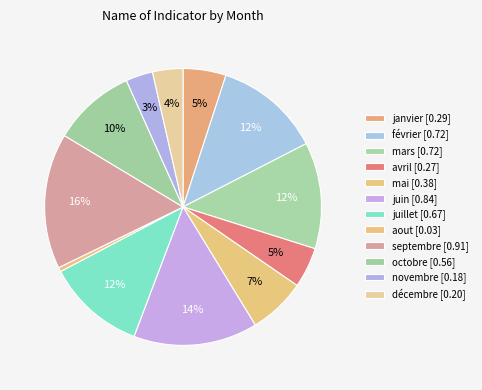

How many slices are in this pie chart?

12